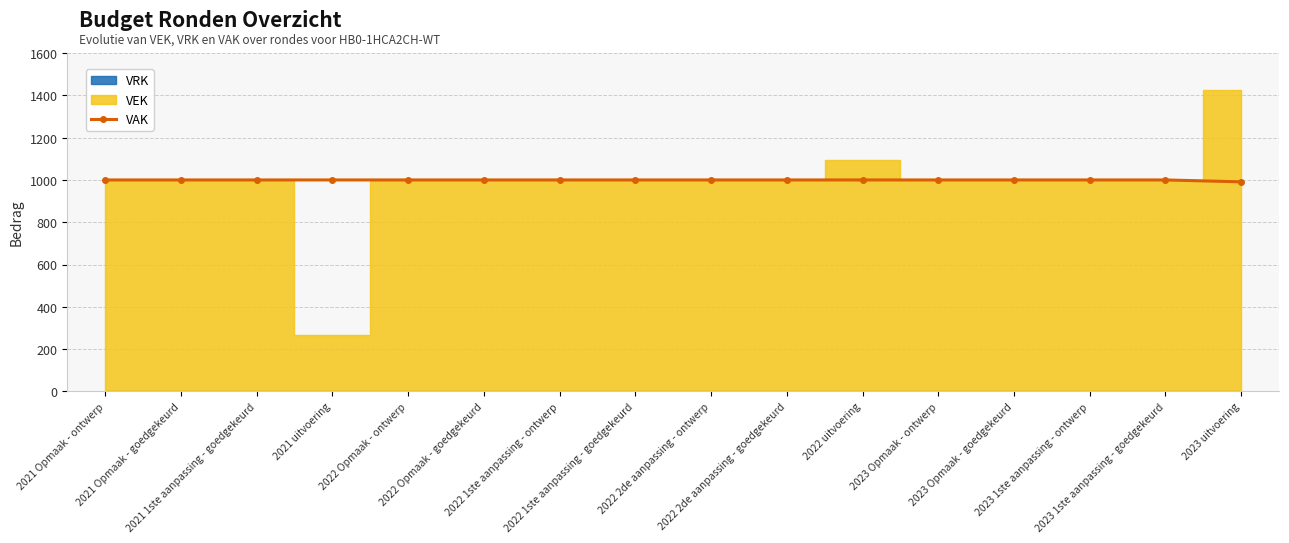

What is the value of the VAK point at the 13th from the left?

1000